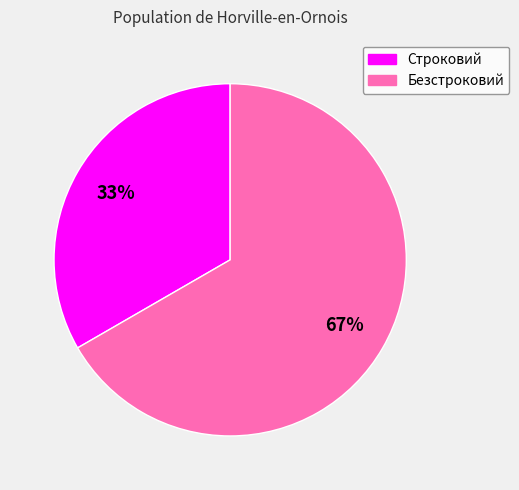

To the nearest percent, what percentage of the pie is Строковий?

33%